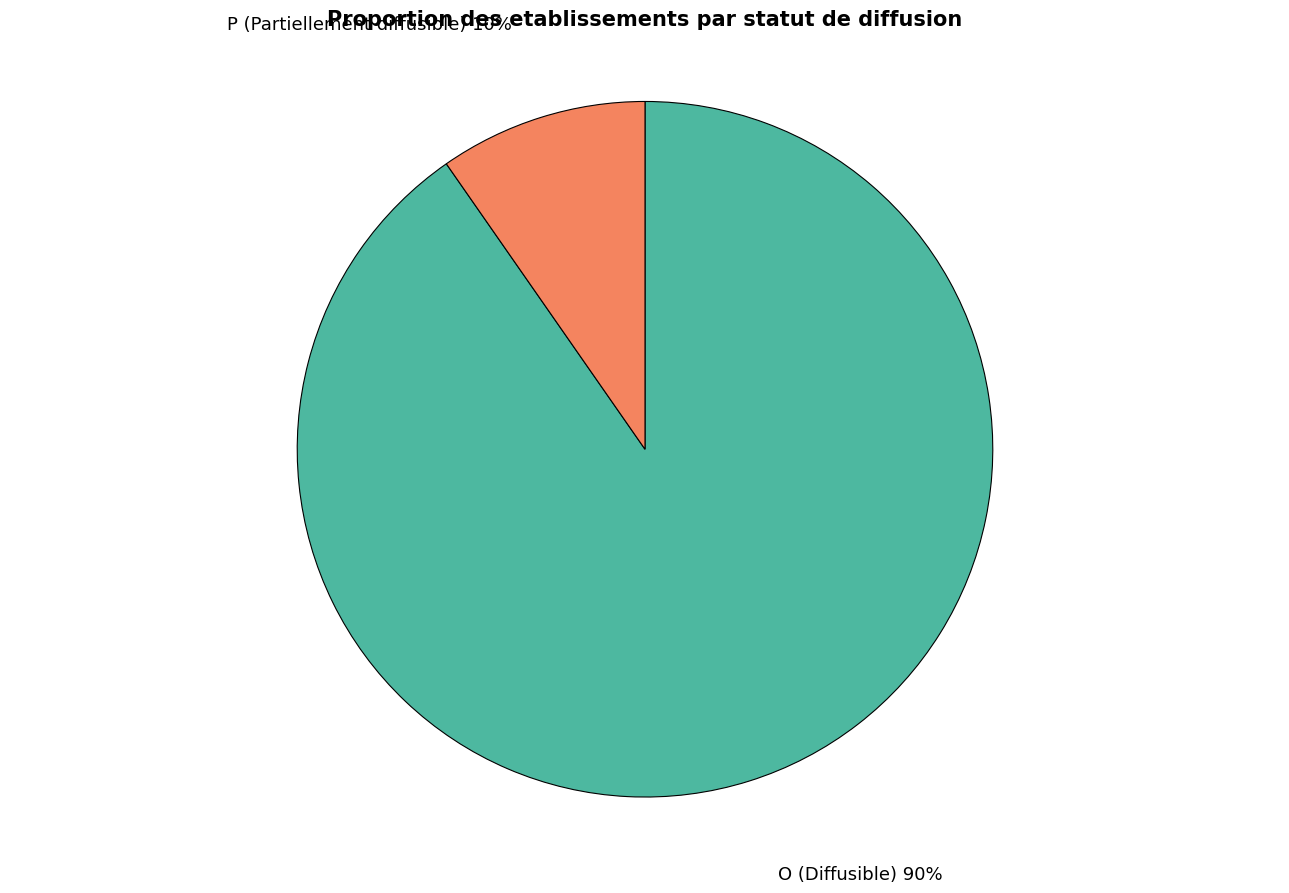

Is there a majority slice in this chart?

Yes